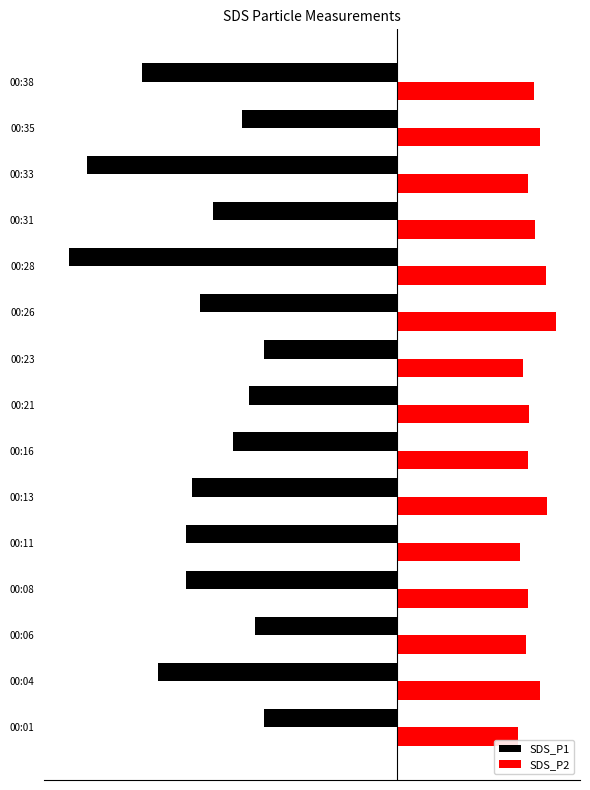

What are all the series names shown in the legend?

SDS_P1, SDS_P2